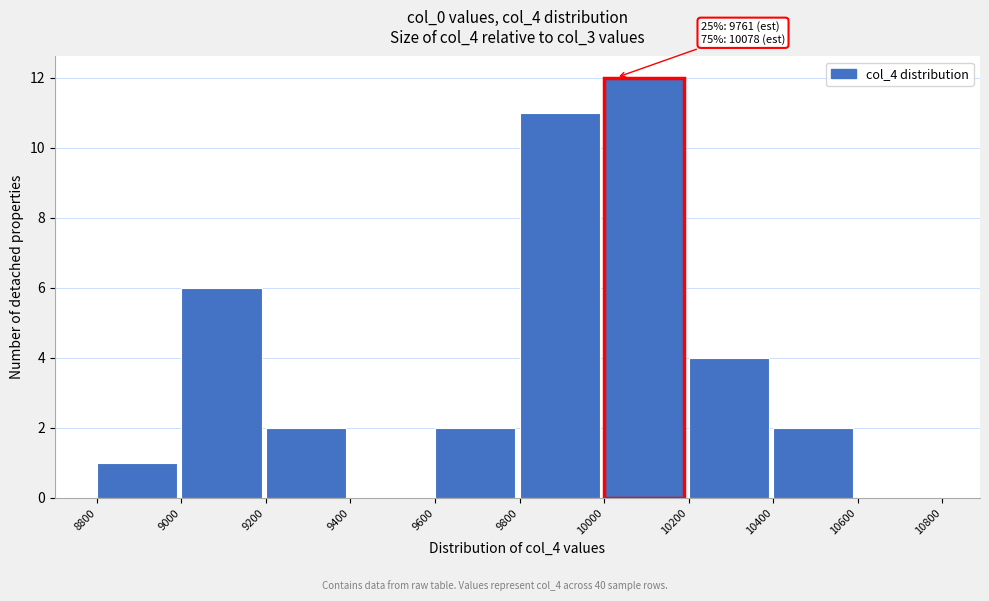

Which range on the x-axis has the tallest bar?

10000 to 10200